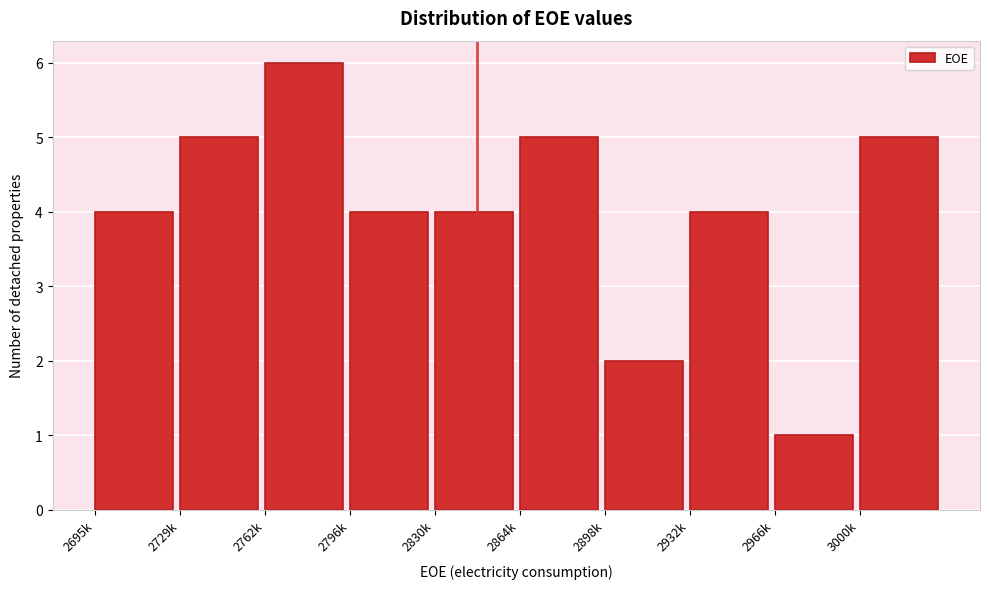

Reading left to right, what are all the values shown in this chart?

4	5	6	4	4	5	2	4	1	5